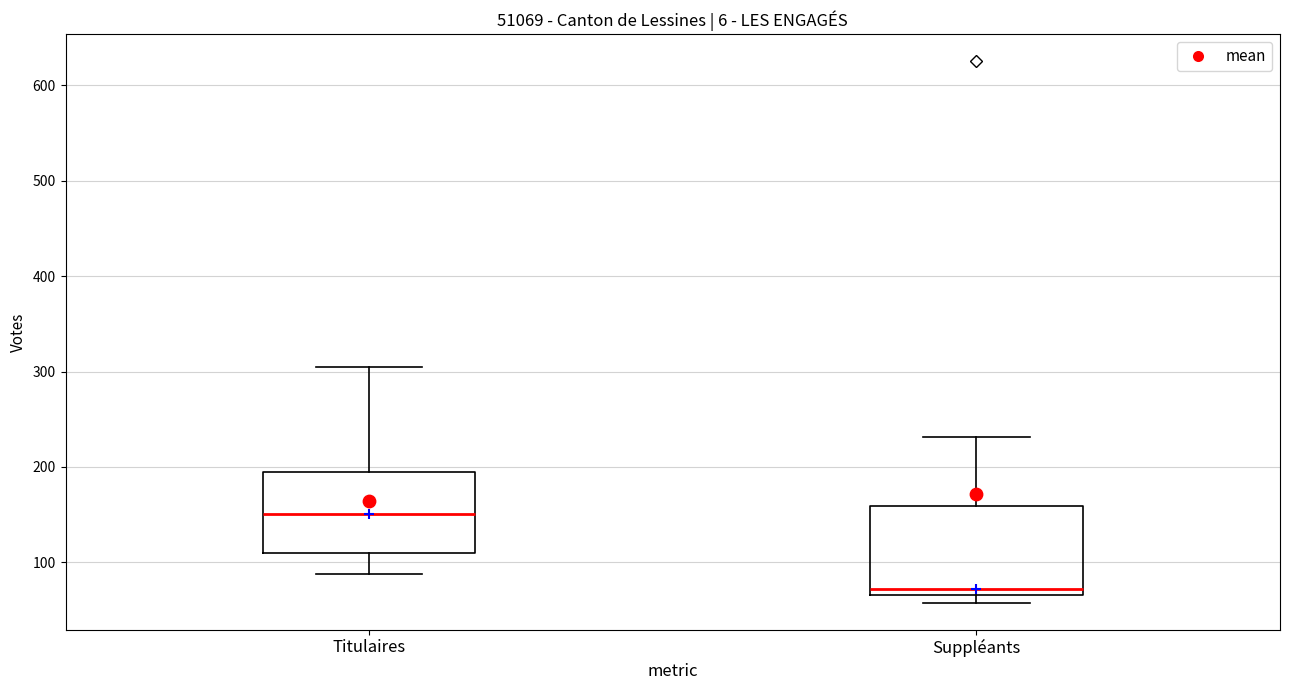

Which box has the lowest median line?

Suppléants